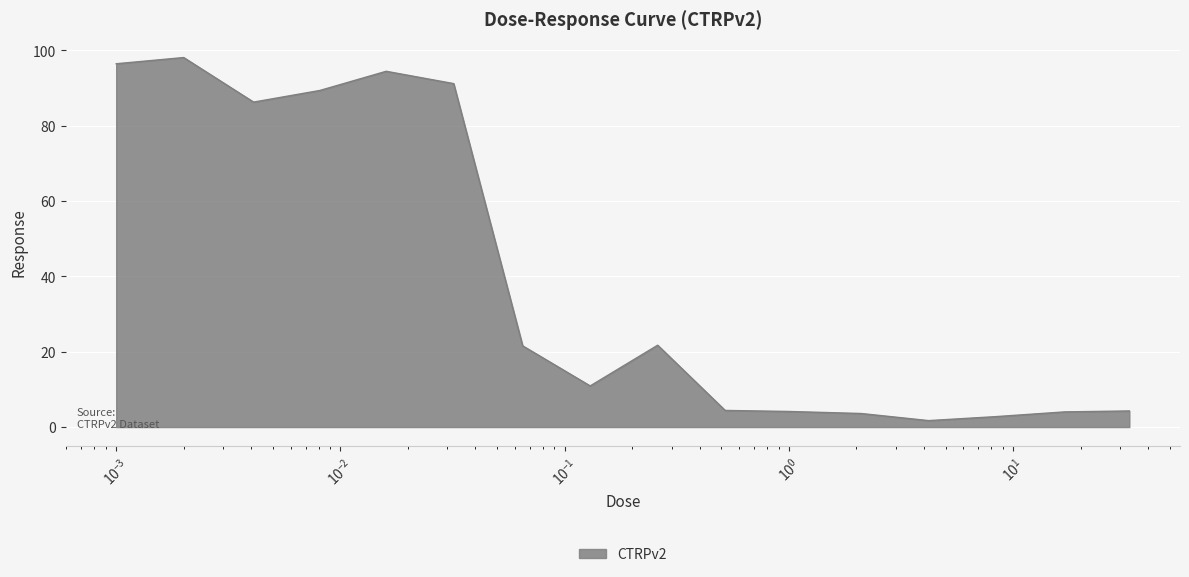

Rank the categories by value from highest to lowest.

0.002, 0.001, 0.016, 0.032, 0.0081, 0.0041, 0.26, 0.065, 0.13, 0.52, 33.0, 1.0, 17.0, 2.1, 8.3, 4.2